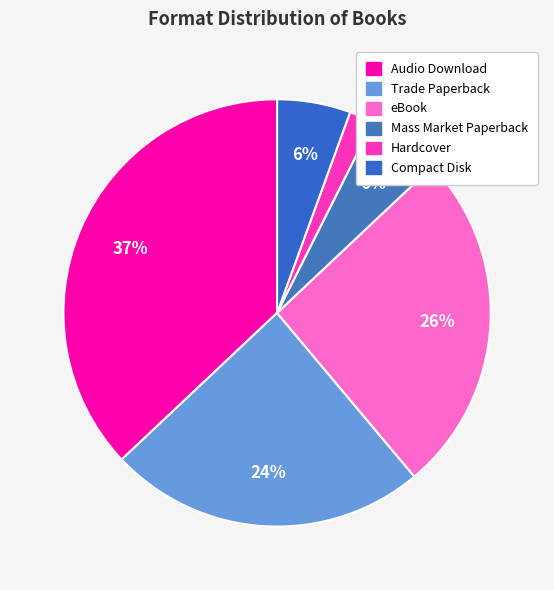

How many segments does this pie chart have?

6